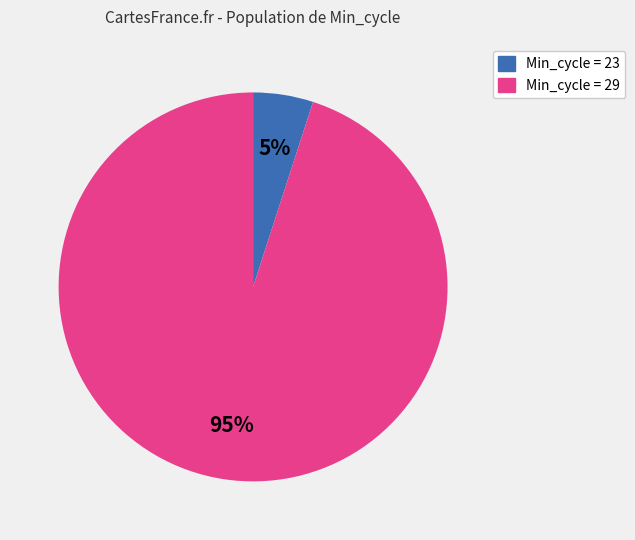

How many segments does this pie chart have?

2